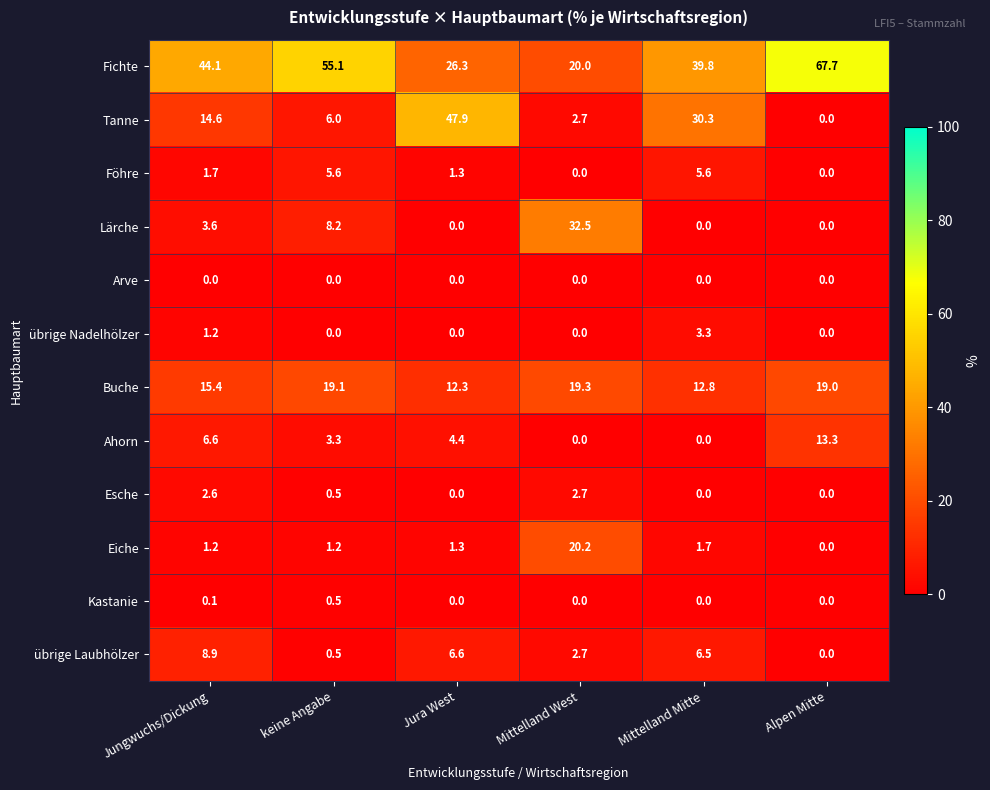

Between keine Angabe and Jura West, which series saw the biggest shift?

Tanne